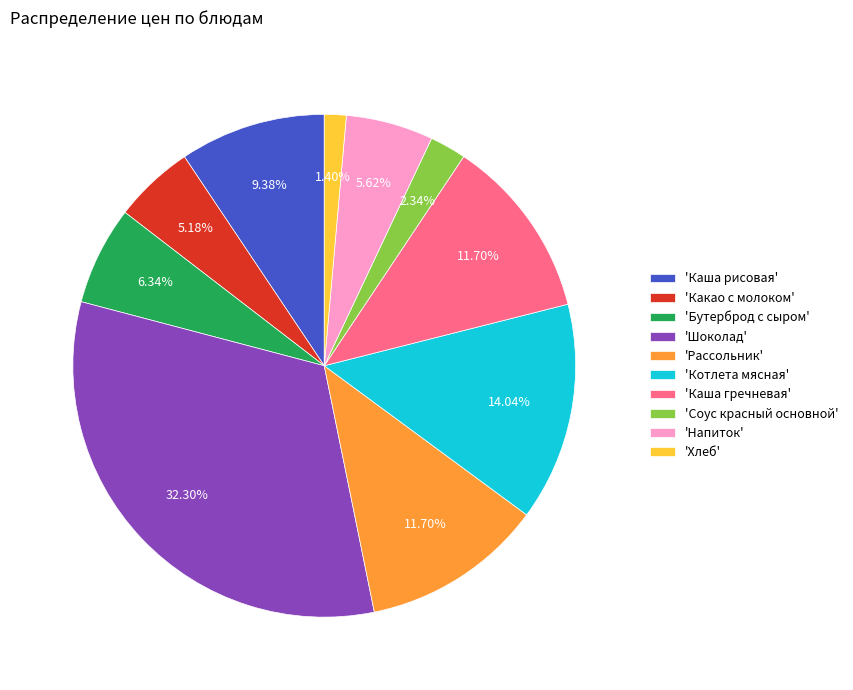

What is the ratio of the value at 'Хлеб' to the value at 'Соус красный основной'?

0.6